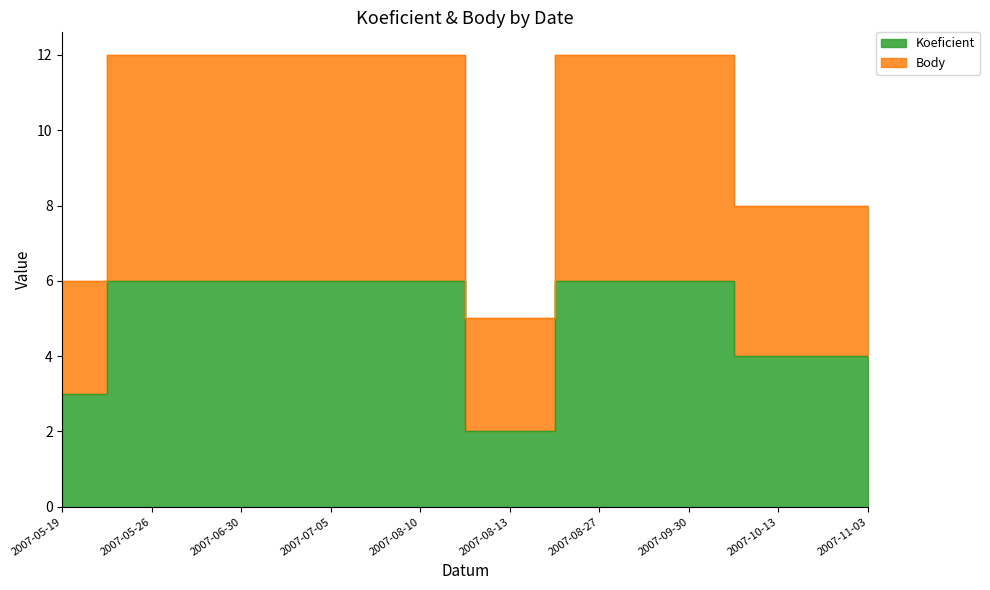

Reading left to right, what are all the values shown in this chart?

Koeficient: 2007-05-19=3	2007-05-26=6	2007-06-30=6	2007-07-05=6	2007-08-10=6	2007-08-13=2	2007-08-27=6	2007-09-30=6	2007-10-13=4	2007-11-03=4
Body: 2007-05-19=6	2007-05-26=12	2007-06-30=12	2007-07-05=12	2007-08-10=12	2007-08-13=5	2007-08-27=12	2007-09-30=12	2007-10-13=8	2007-11-03=8